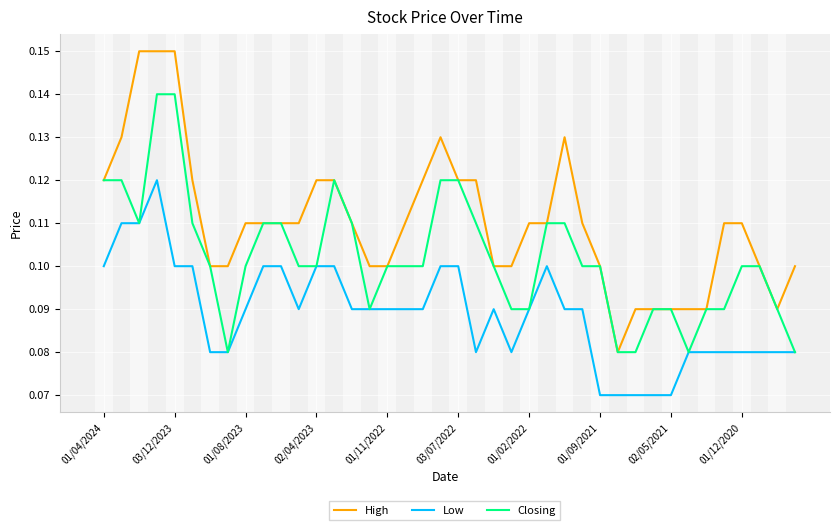

Which series has the largest range (max minus min)?

High